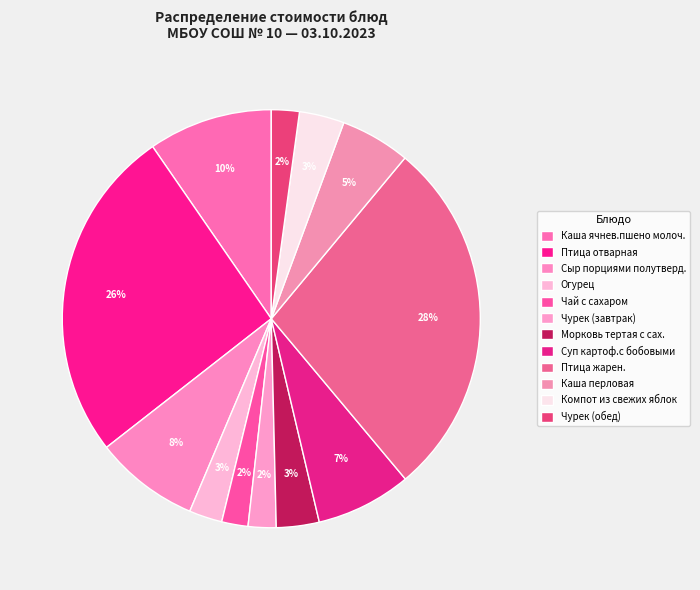

Is Чай с сахаром the majority of the pie?

No